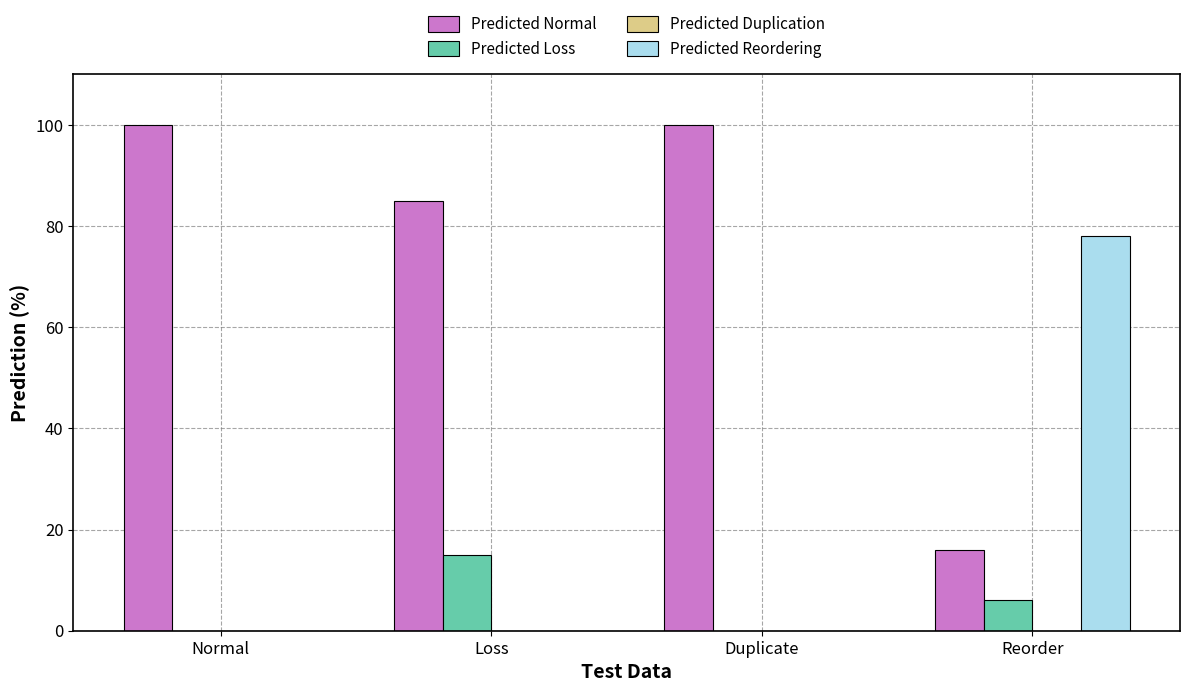

What is the highest value of the Predicted Normal series?

100